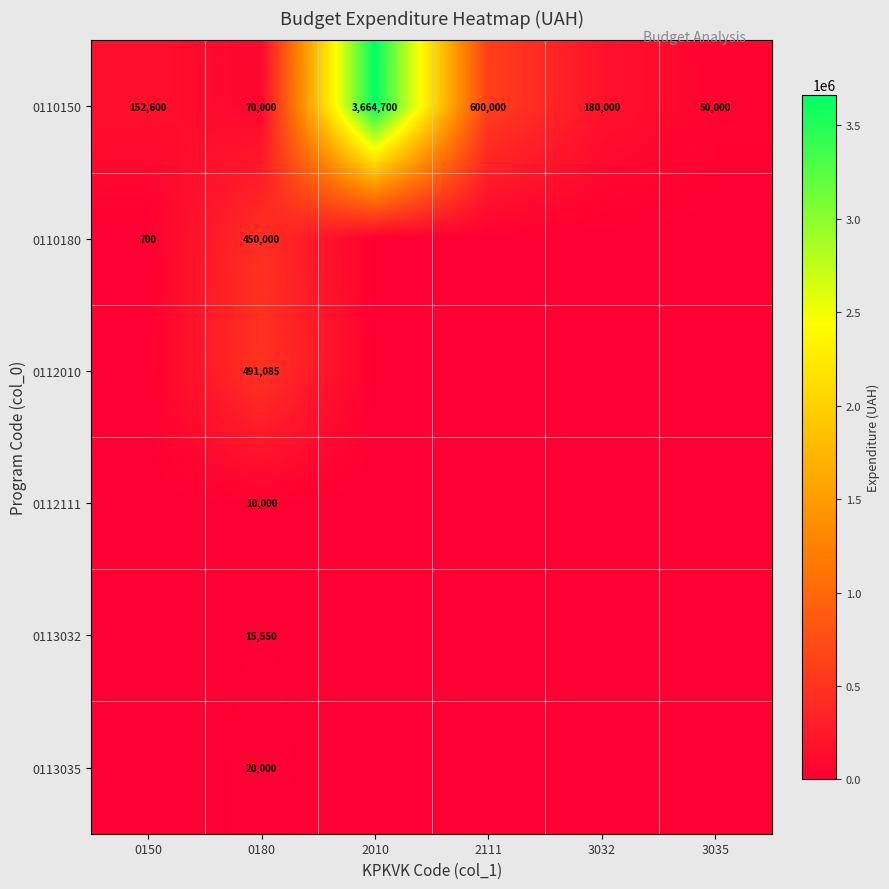

Count the number of categories in the chart.

6